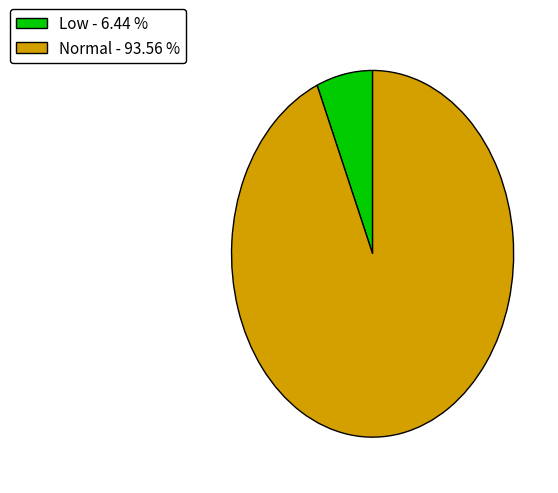

Rank the categories by value from lowest to highest.

Low, Normal